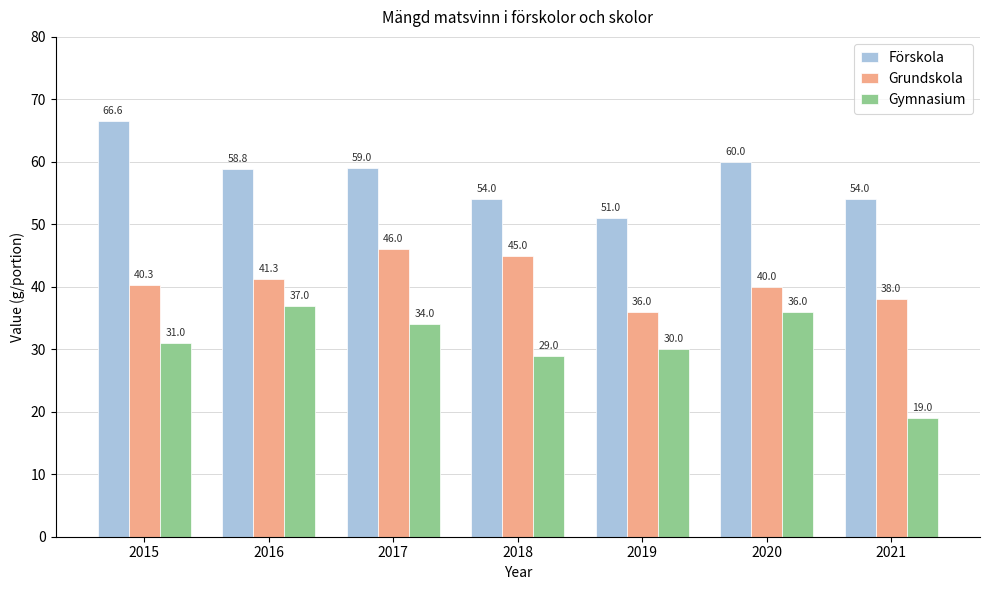

Are the bars horizontal?

No